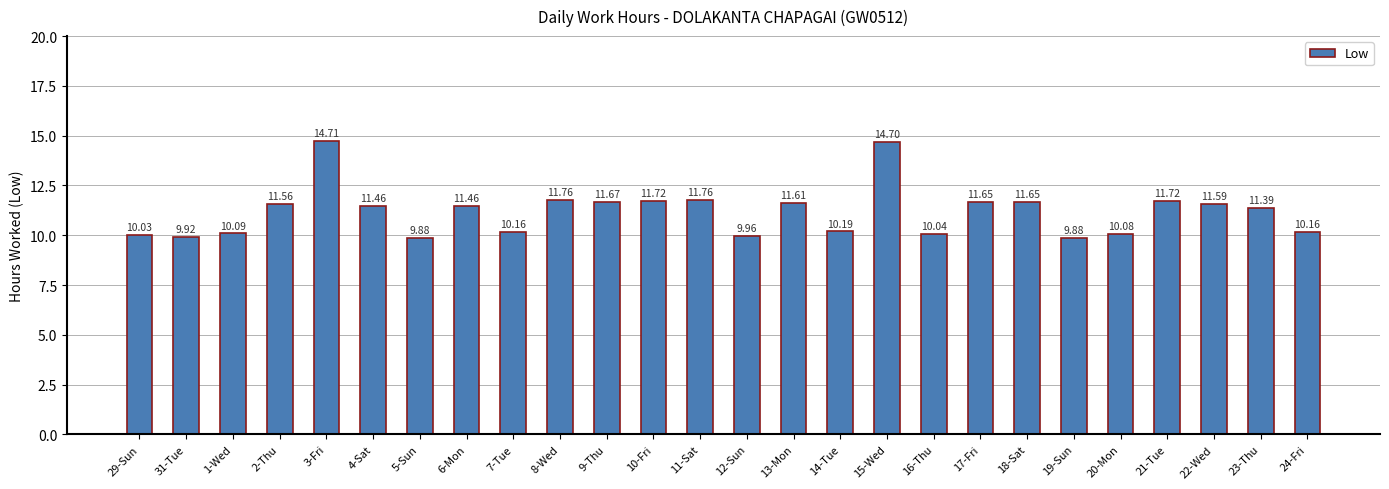

What is the greatest value displayed?

14.7